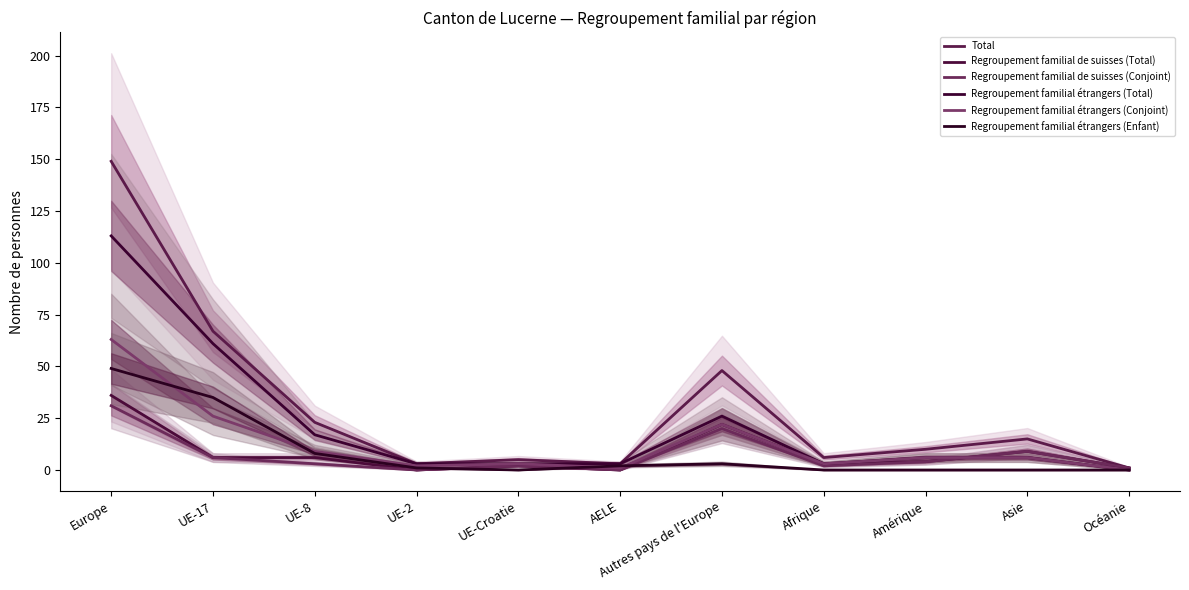

Which series has the widest spread of values?

Total